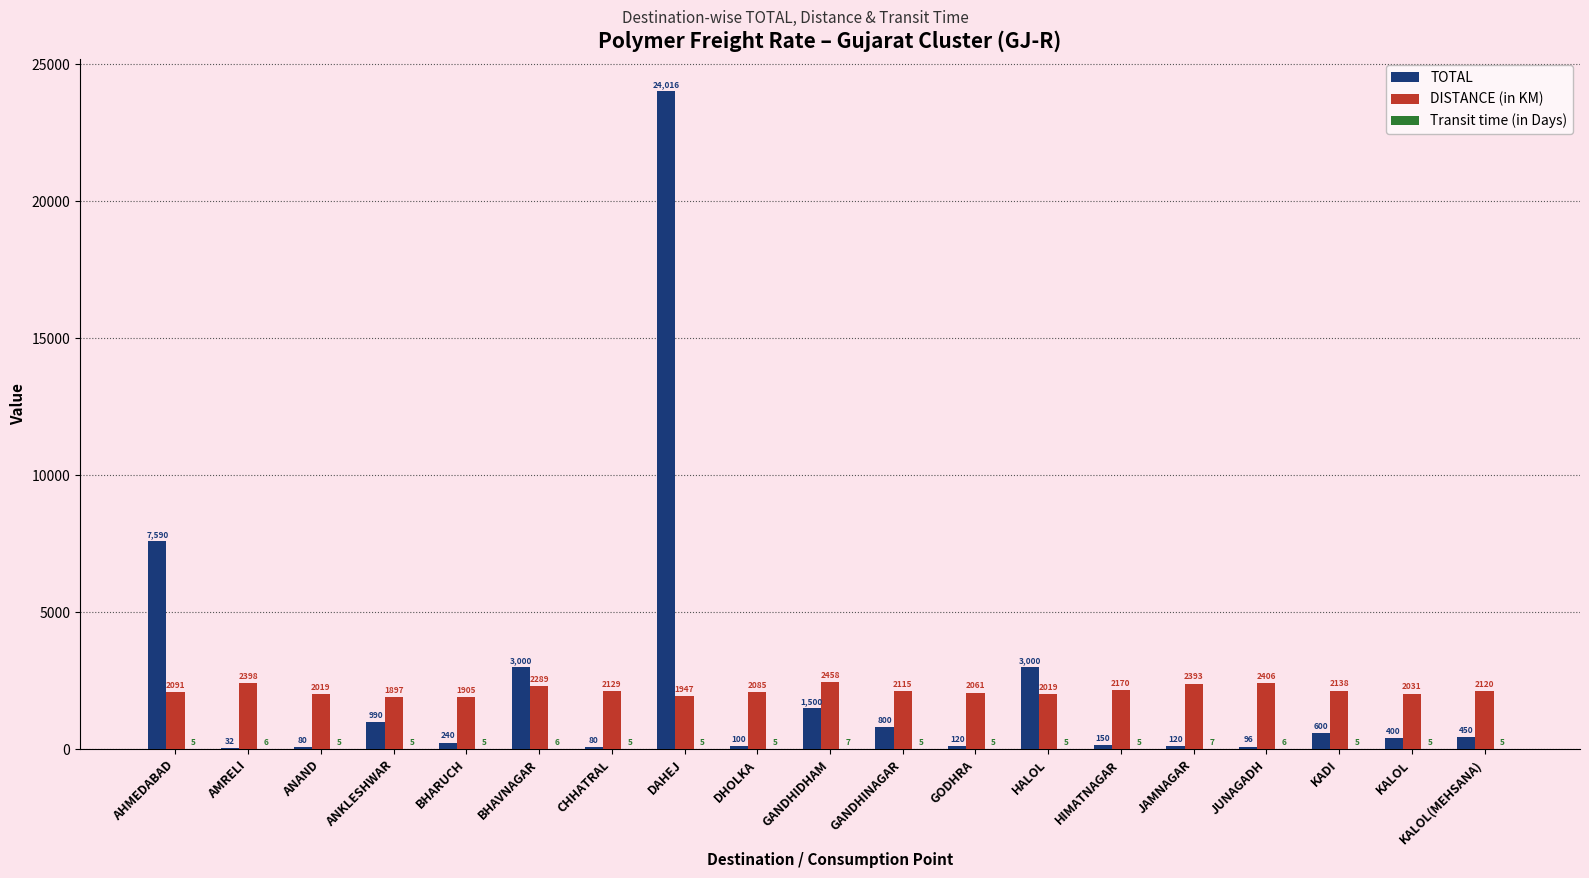

Which category has the highest value in the DISTANCE (in KM) series?

GANDHIDHAM